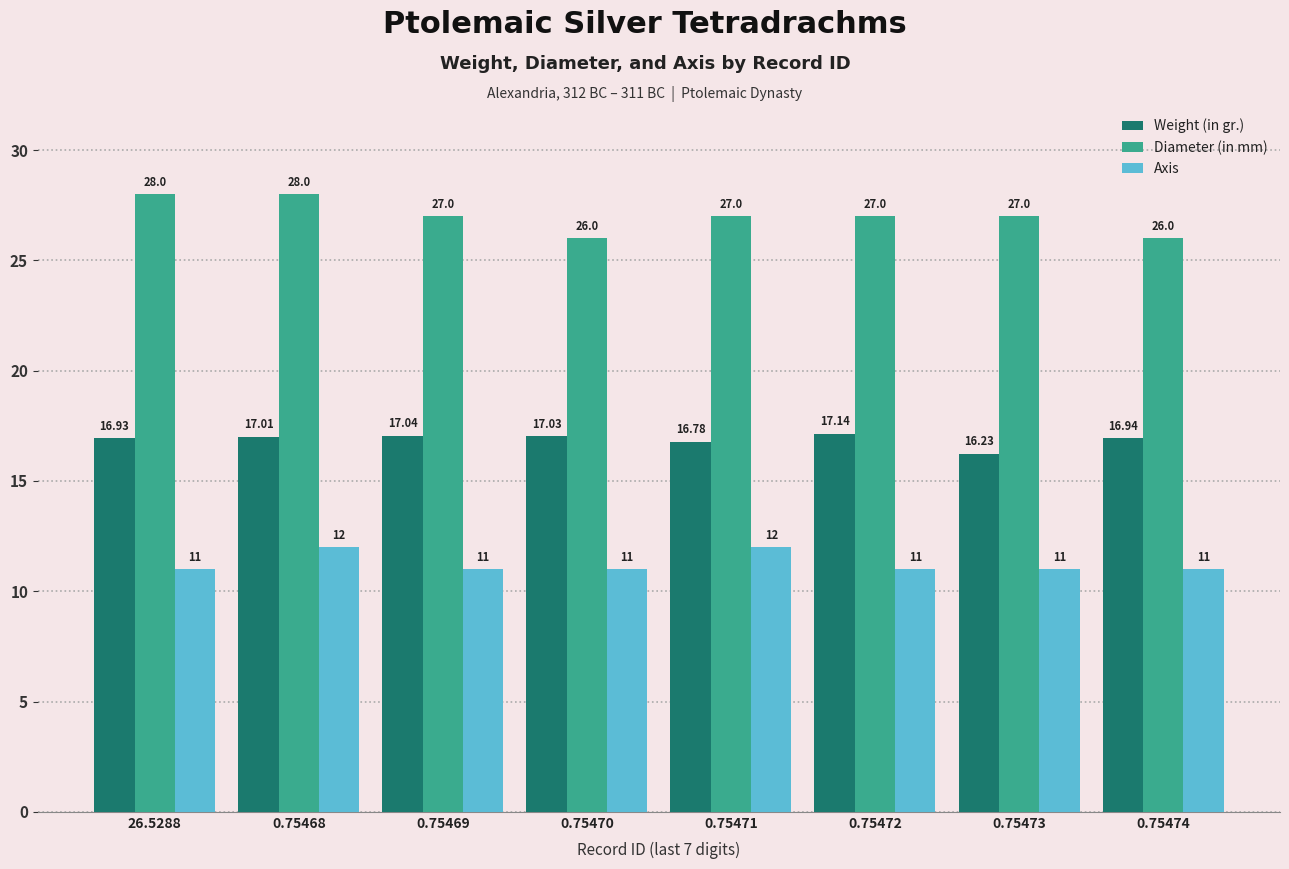

What is the maximum value for Weight (in gr.)?

17.1